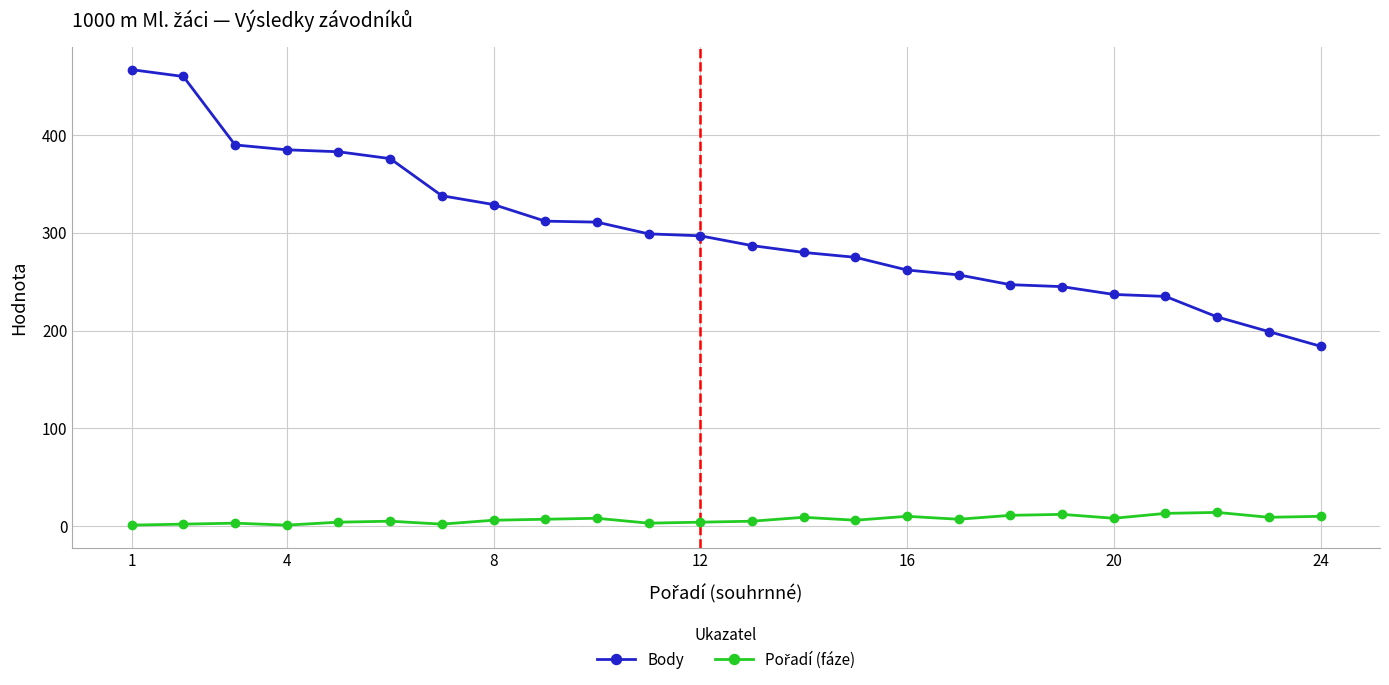

Which series has the widest spread of values?

Body